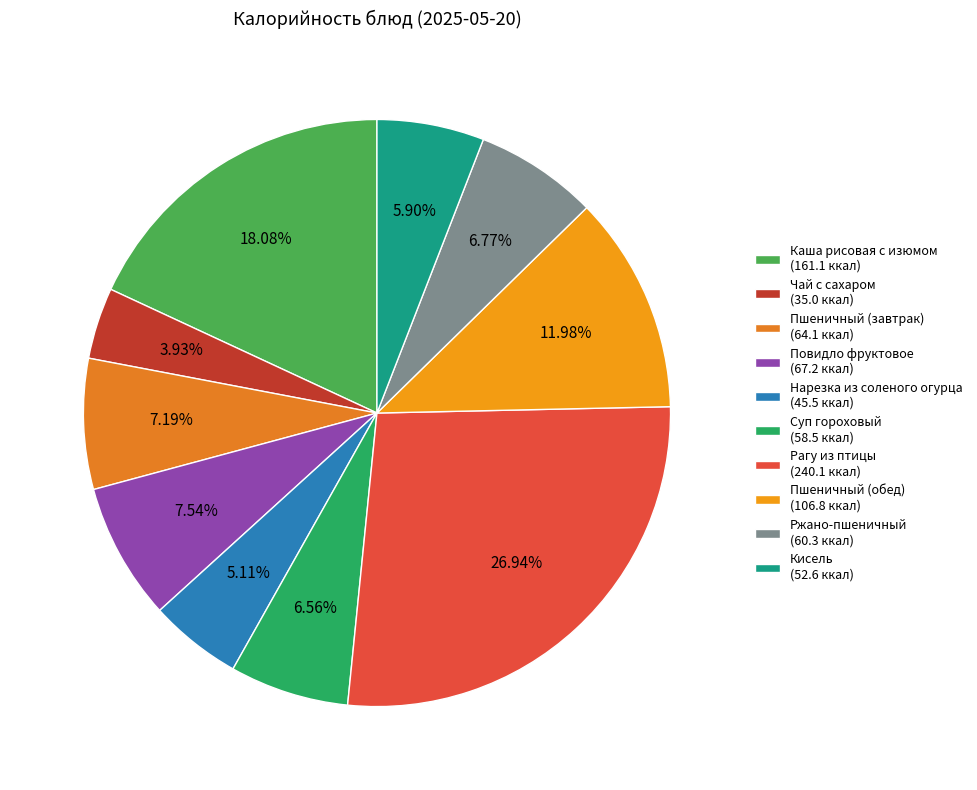

Does Нарезка из соленого огурца represent more than half of the total?

No